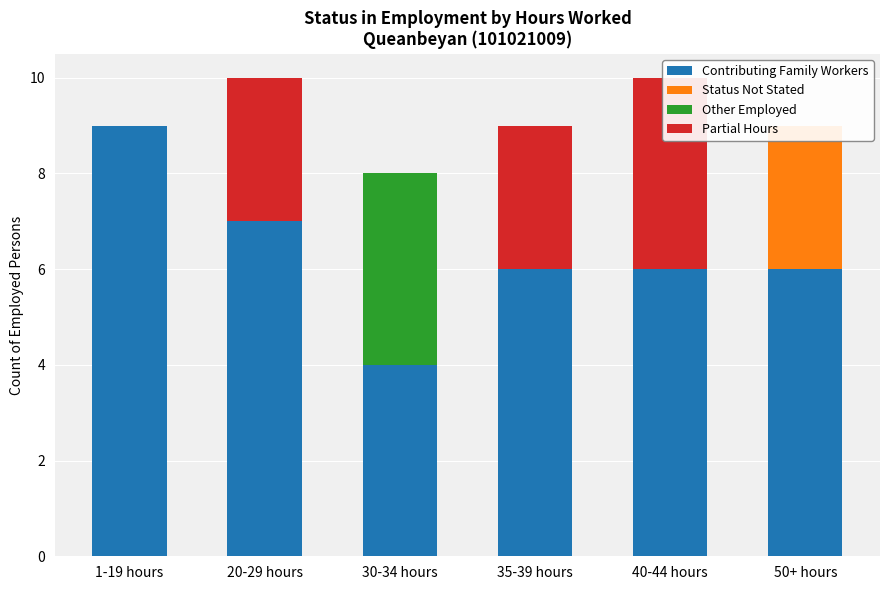

Count the Other Employed values in the range 0 to 1.

5